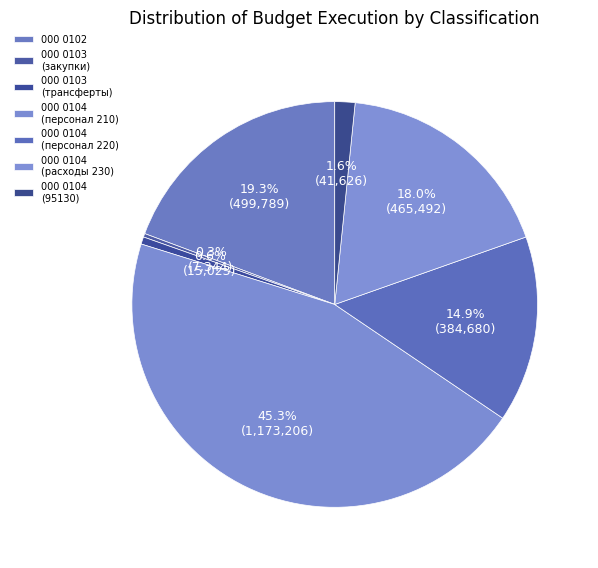

Which slice is the largest?

000 0104 (персонал 210)